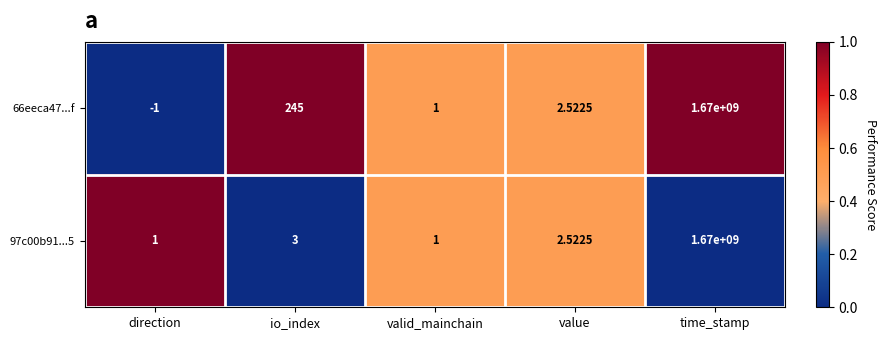

List the series in order of their overall mean, lowest first.

97c00b91...5, 66eeca47...f